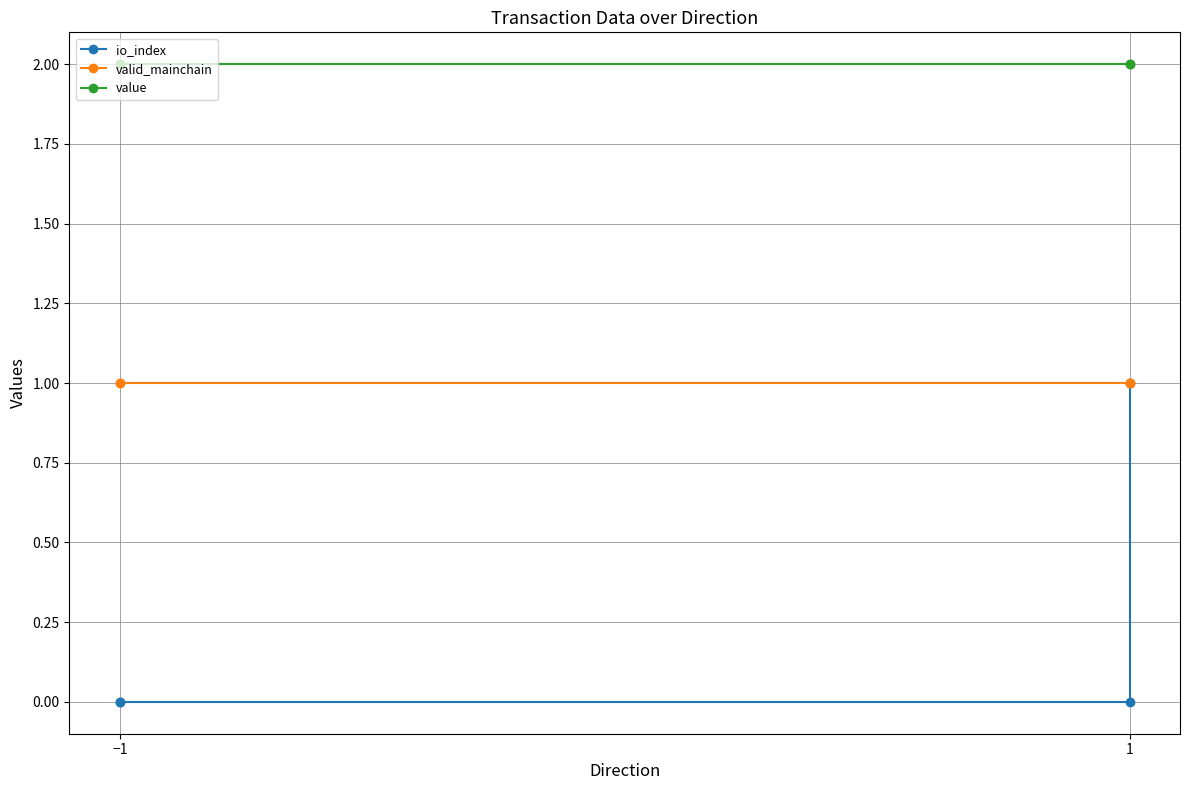

At which label does valid_mainchain reach its peak?

−1